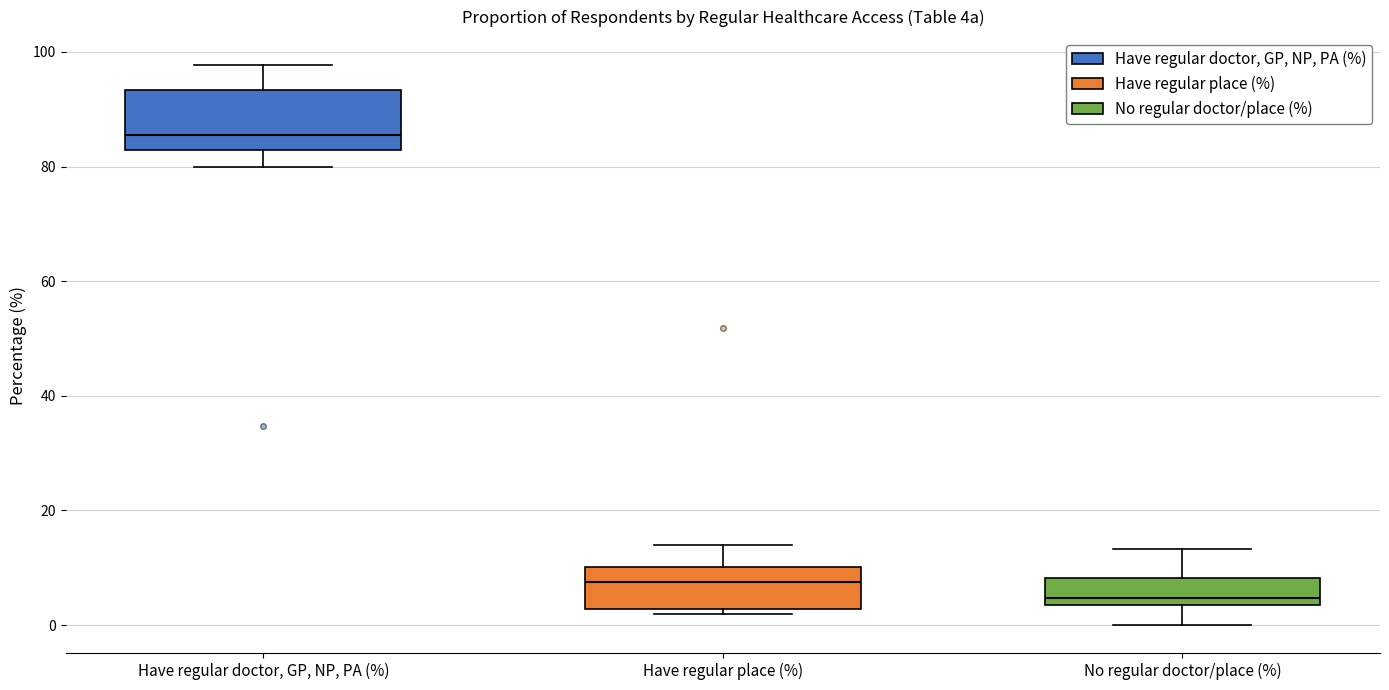

Where does the upper whisker of the box for No regular doctor/place (%) end on the y-axis? The values are not printed on the chart, so give them approximately, as read against the axis.

14